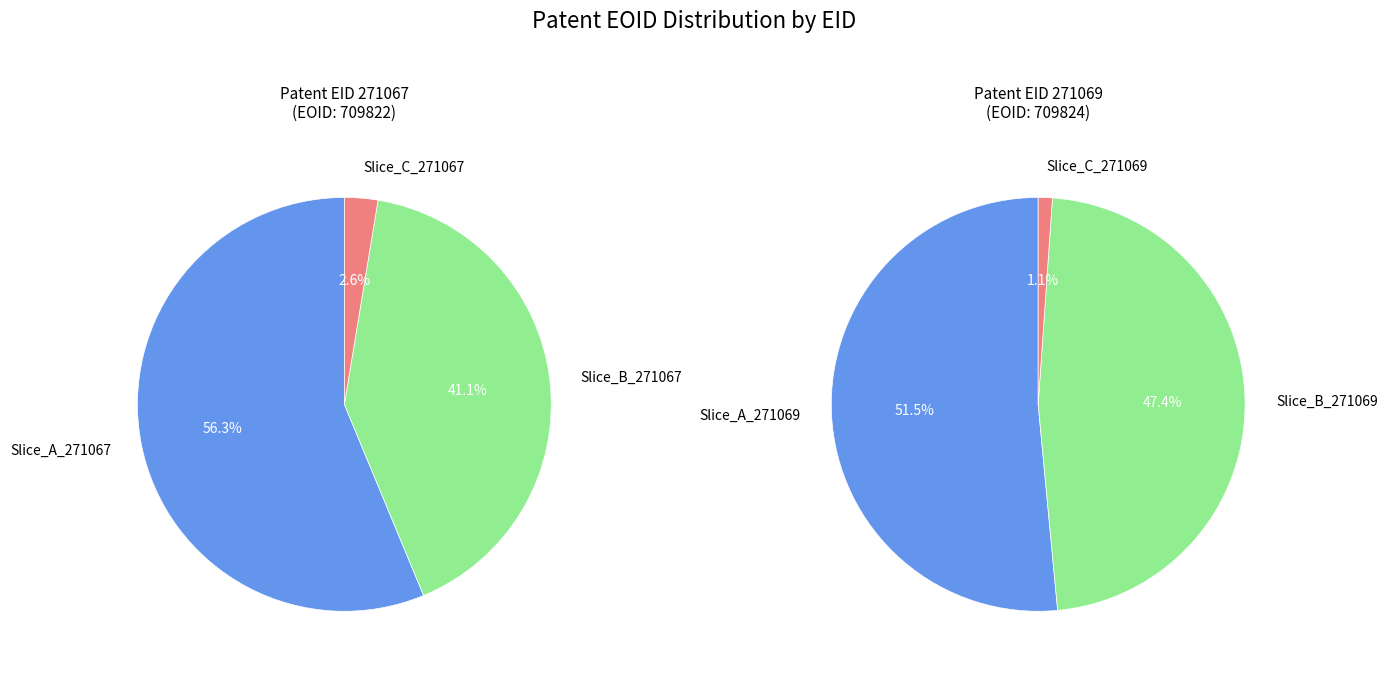

Is it true that EID_271069 is 63% of the pie?

False